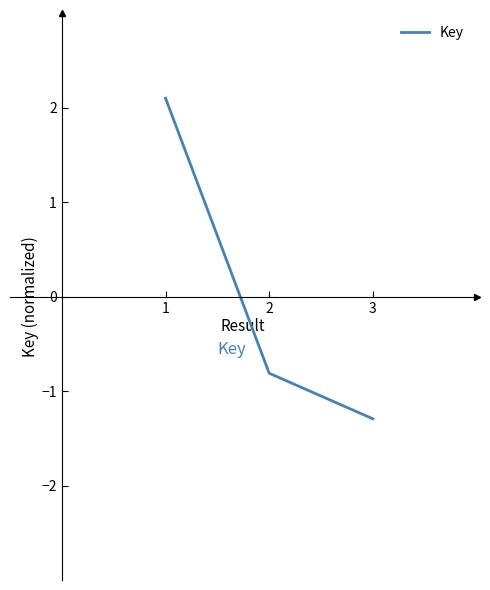

What is the greatest value displayed?

2.1